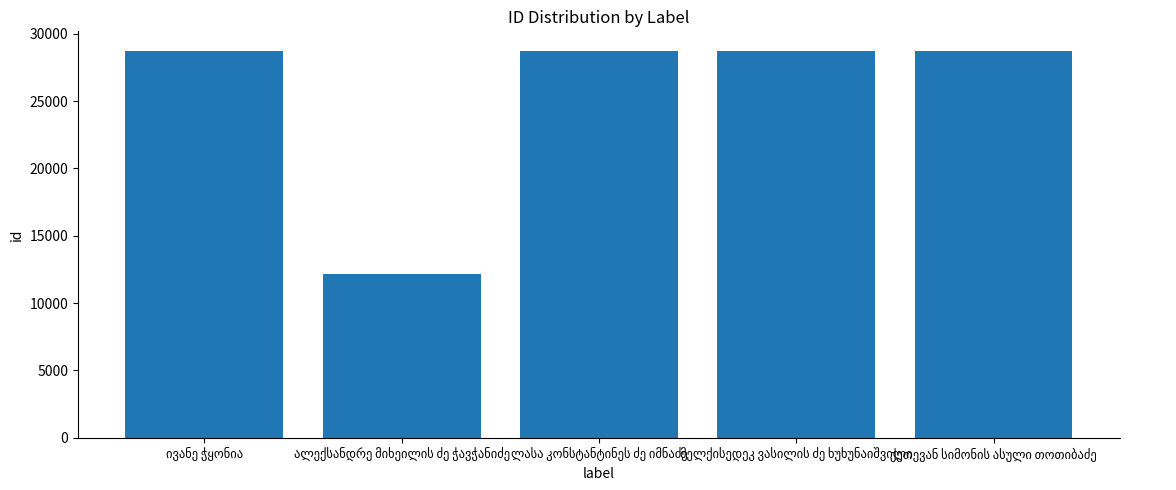

What is the greatest value displayed?

28750